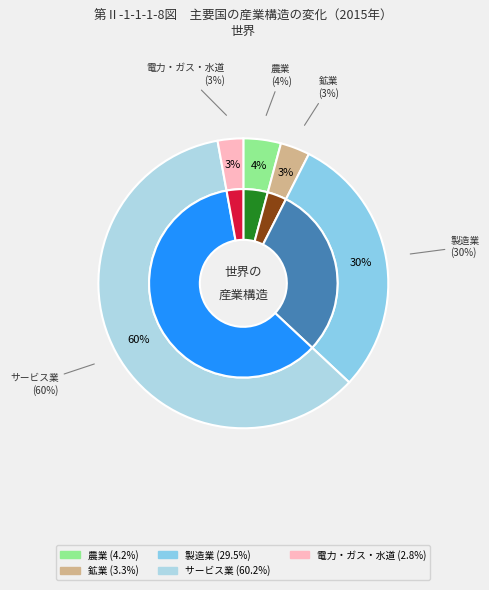

Which category has the smallest portion of the pie?

電力・ガス・水道